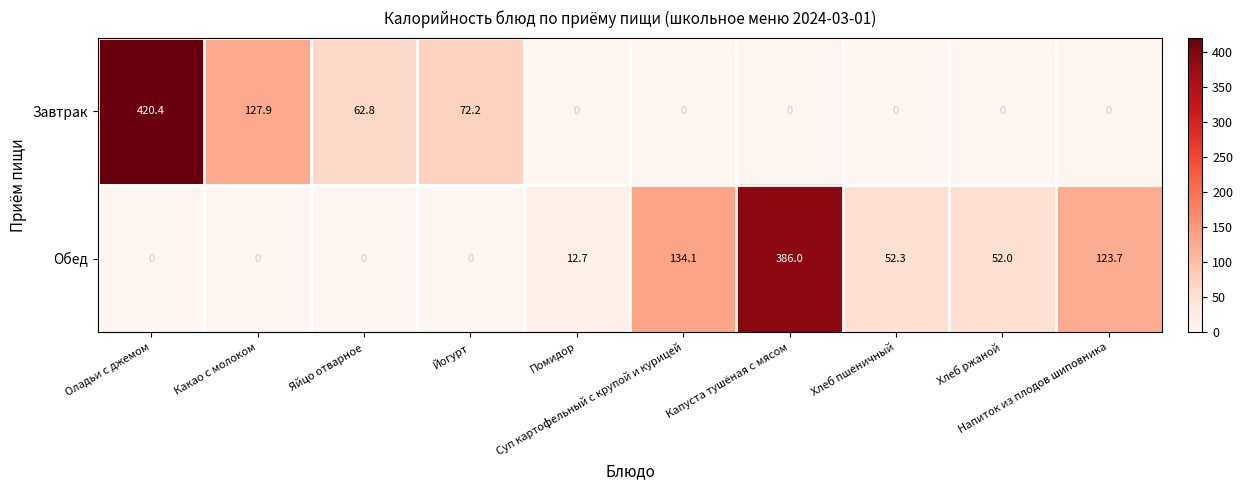

What is the greatest value displayed?

420.4